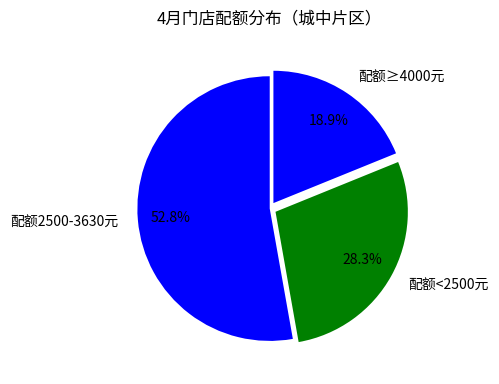

Which has a higher value, 配额≥4000元 or 配额2500-3630元?

配额2500-3630元